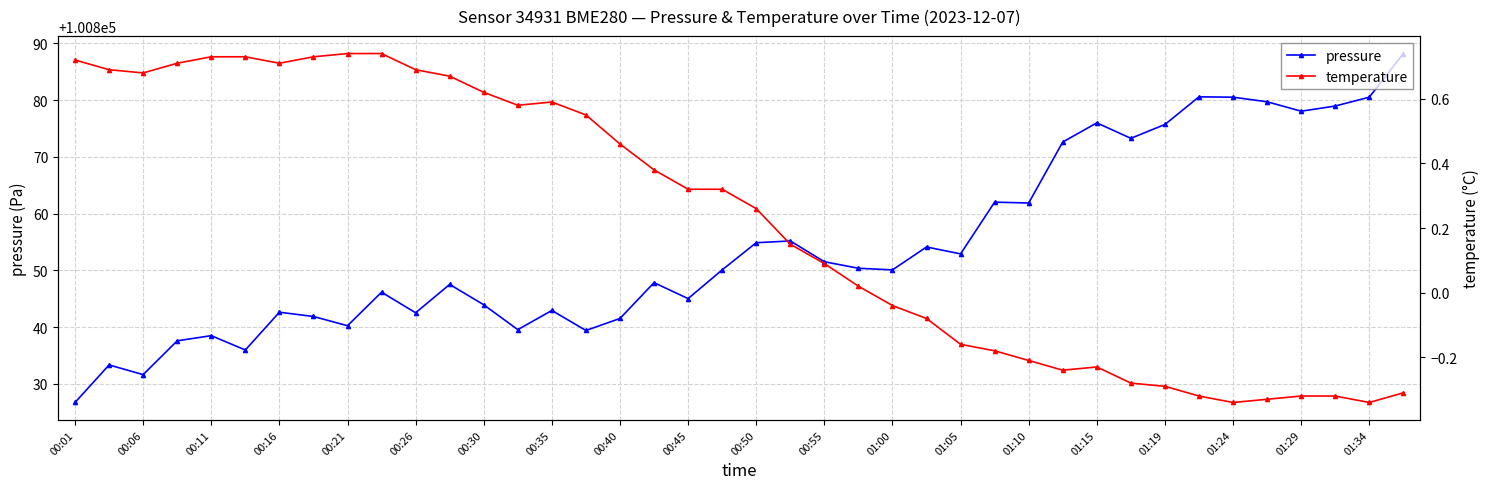

List the series in order of their overall mean, lowest first.

temperature, pressure